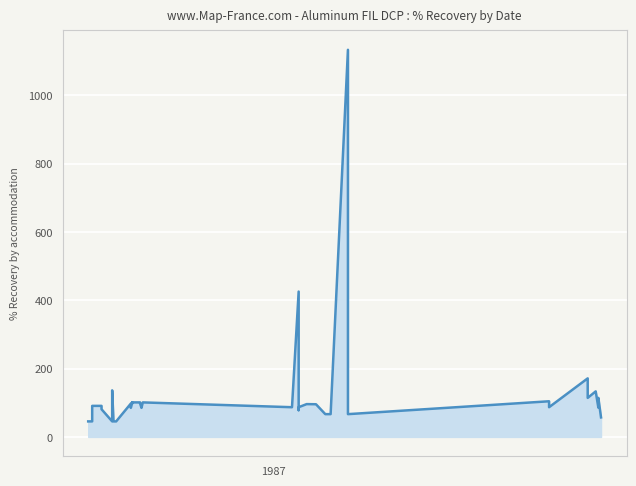

Is it true that the value at 23 is 54.7?

False